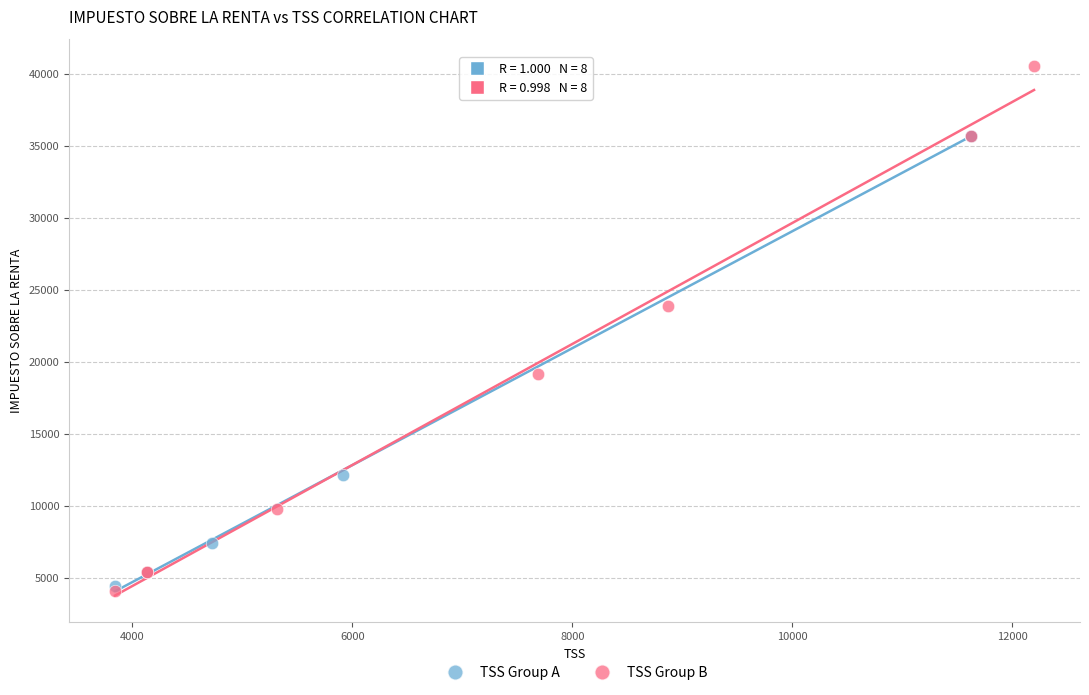

Which series reaches the maximum Y coordinate?

TSS Group B